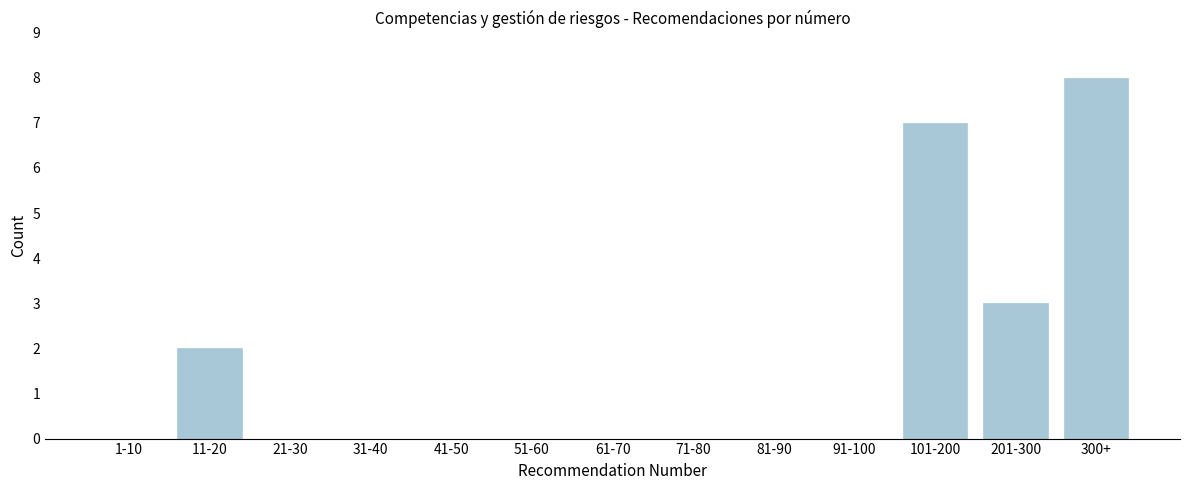

Reading left to right, extract all data points from this chart.

1-10=0	11-20=2	21-30=0	31-40=0	41-50=0	51-60=0	61-70=0	71-80=0	81-90=0	91-100=0	101-200=7	201-300=3	300+=8